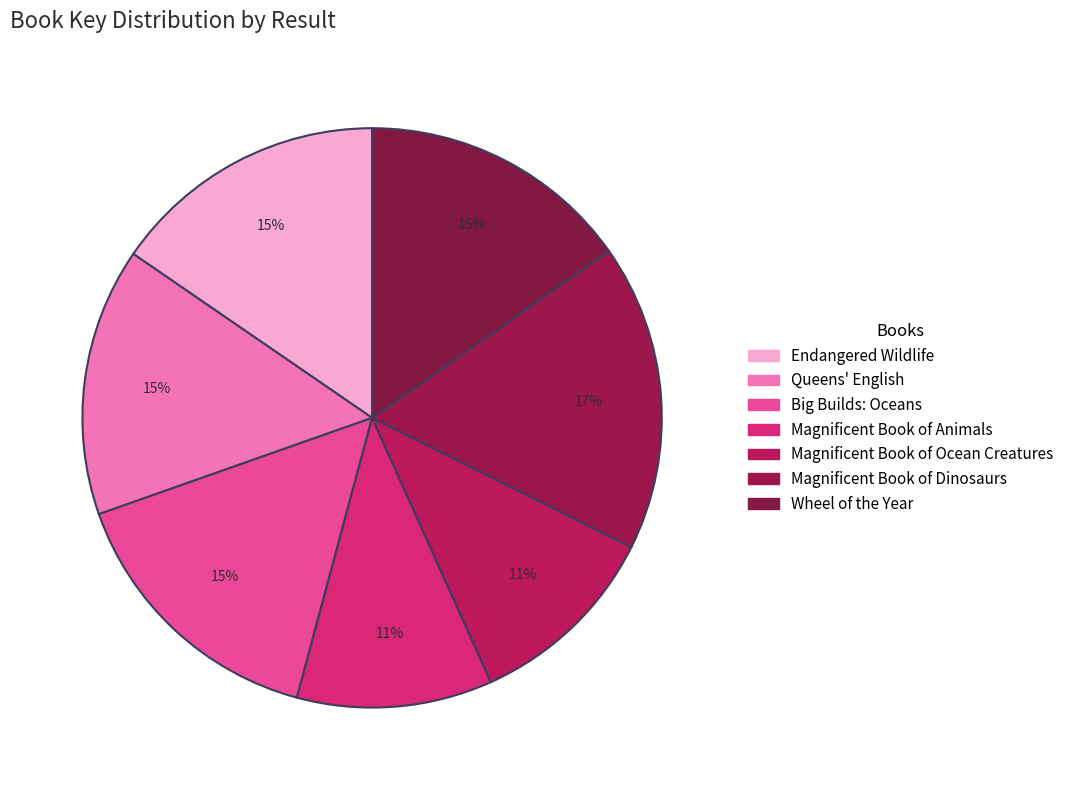

What percentage do Endangered Wildlife and Magnificent Book of Animals together represent?

26.3%